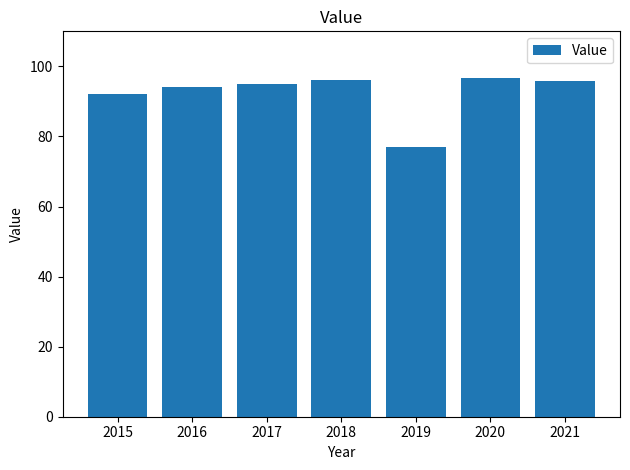

What is the change in value from 2015 to 2018?

+4.1